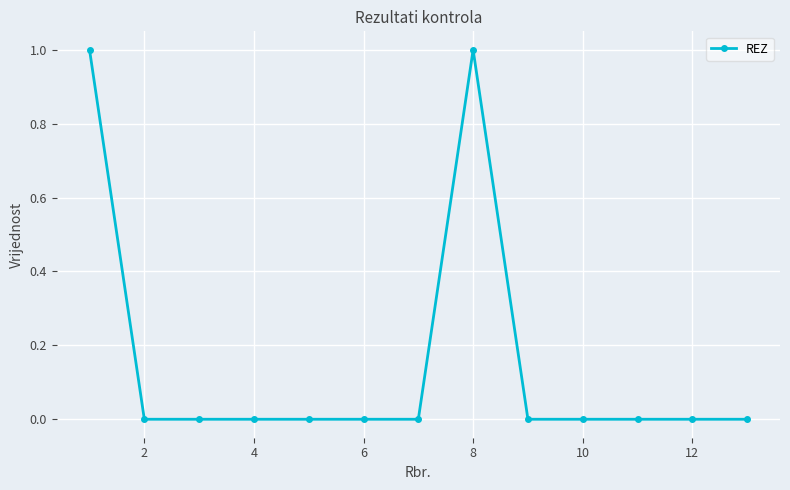

Reading left to right, what are all the values shown in this chart?

1	0	0	0	0	0	0	1	0	0	0	0	0